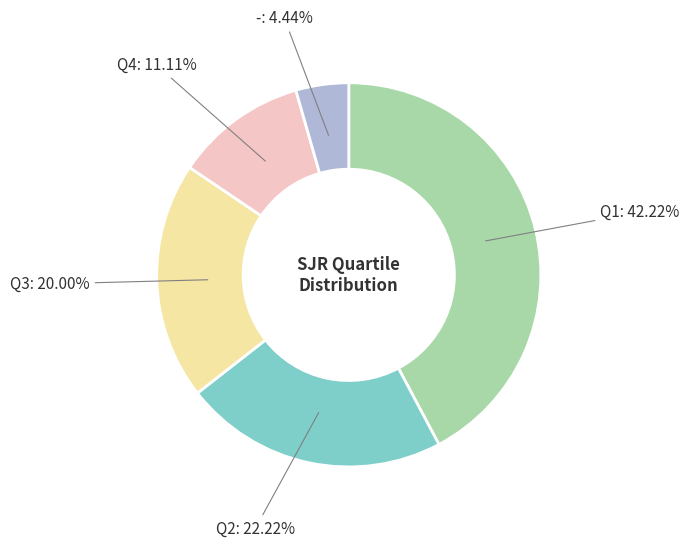

To the nearest percent, what is the average slice percentage?

20%